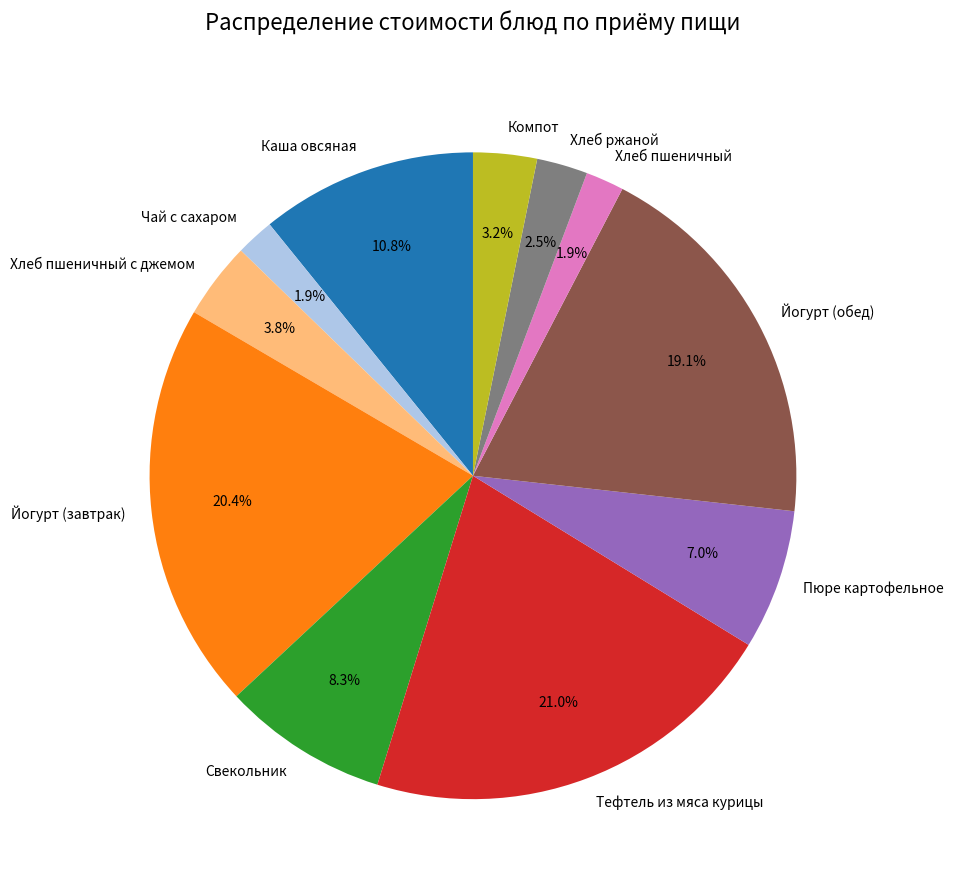

What percentage is NOT represented by Чай с сахаром?

98.1%